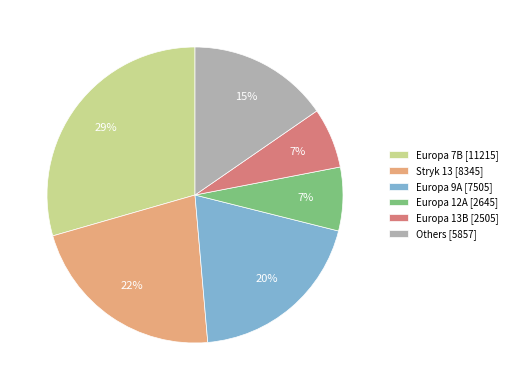

What is the largest slice in the pie chart?

Europa 7B [11215]